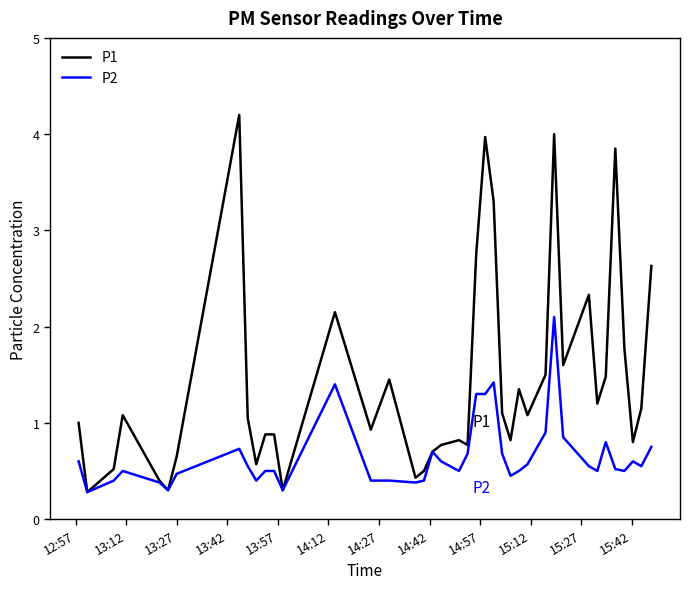

What are all the series names shown in the legend?

P1, P2